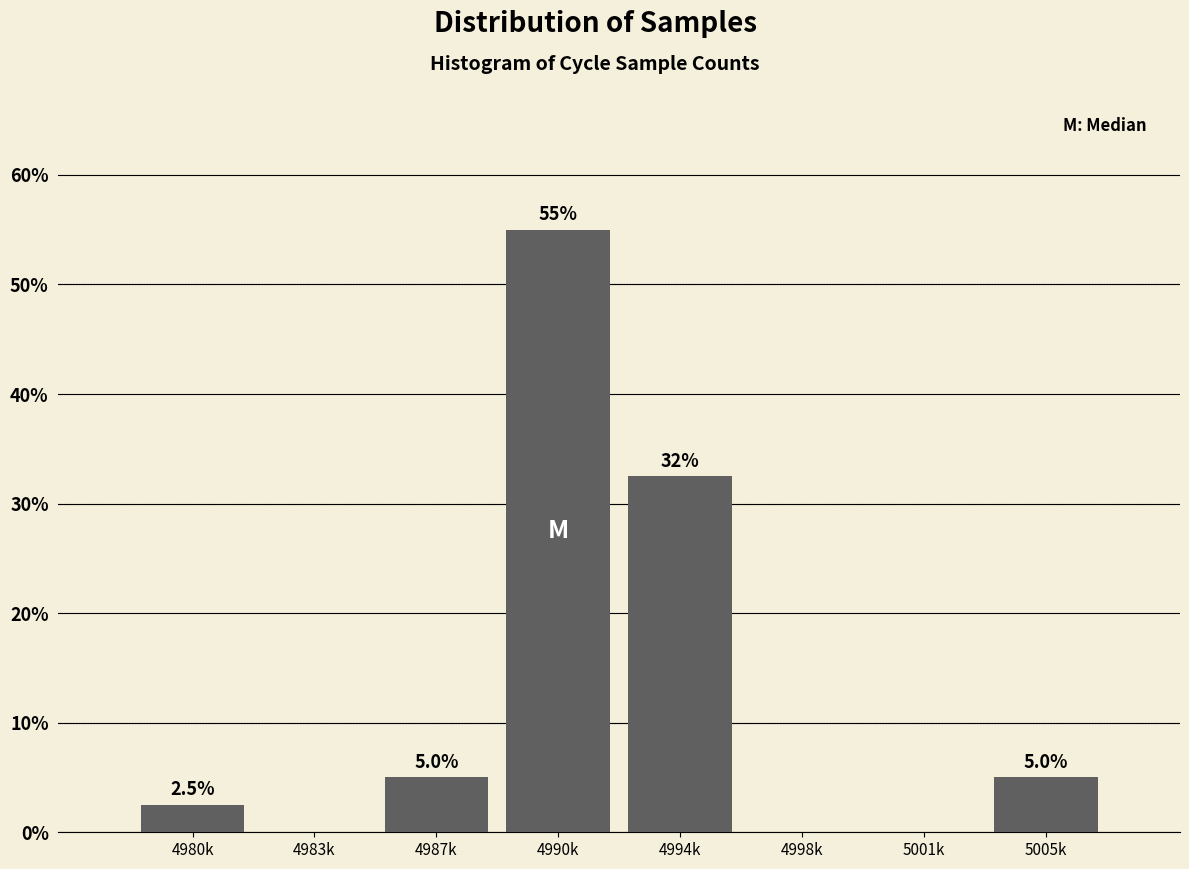

Reading left to right, transcribe all the data shown in this chart.

4980k=2.5	4983k=0.0	4987k=5.0	4990k=55.0	4994k=32.5	4998k=0.0	5001k=0.0	5005k=5.0